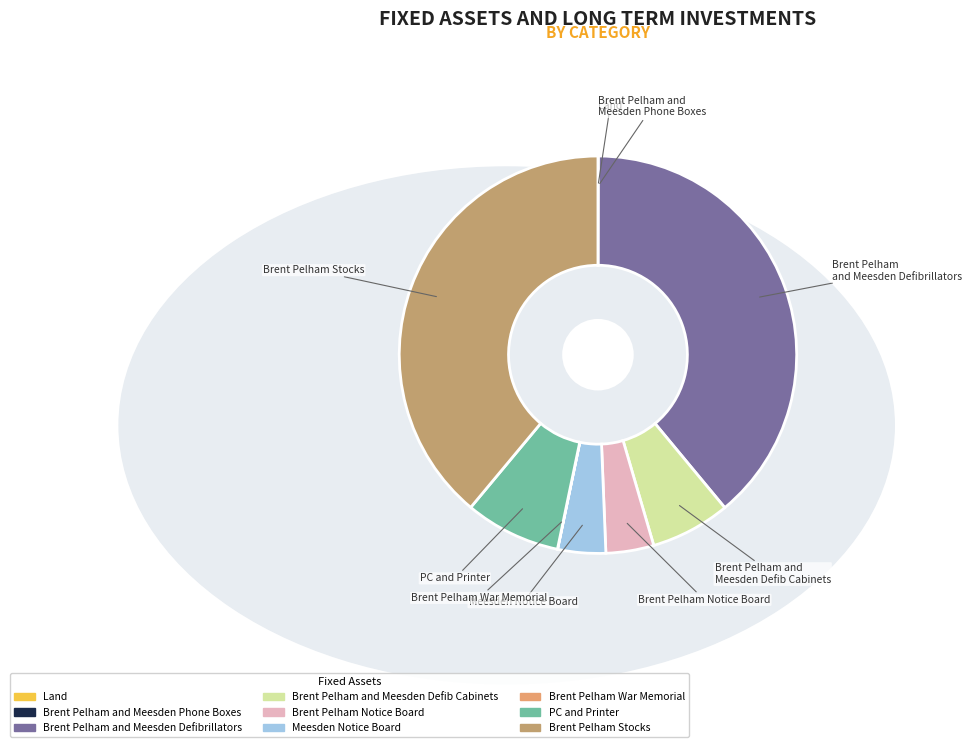

Is there a majority slice in this chart?

No